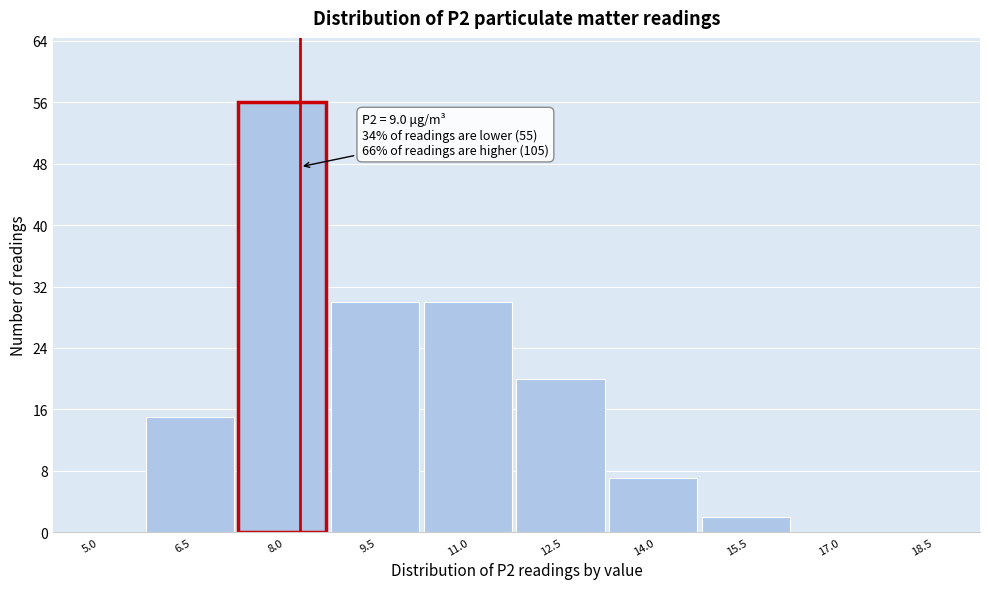

Reading left to right, list all the values displayed in this chart.

5.0=0	6.5=15	8.0=56	9.5=30	11.0=30	12.5=20	14.0=7	15.5=2	17.0=0	18.5=0